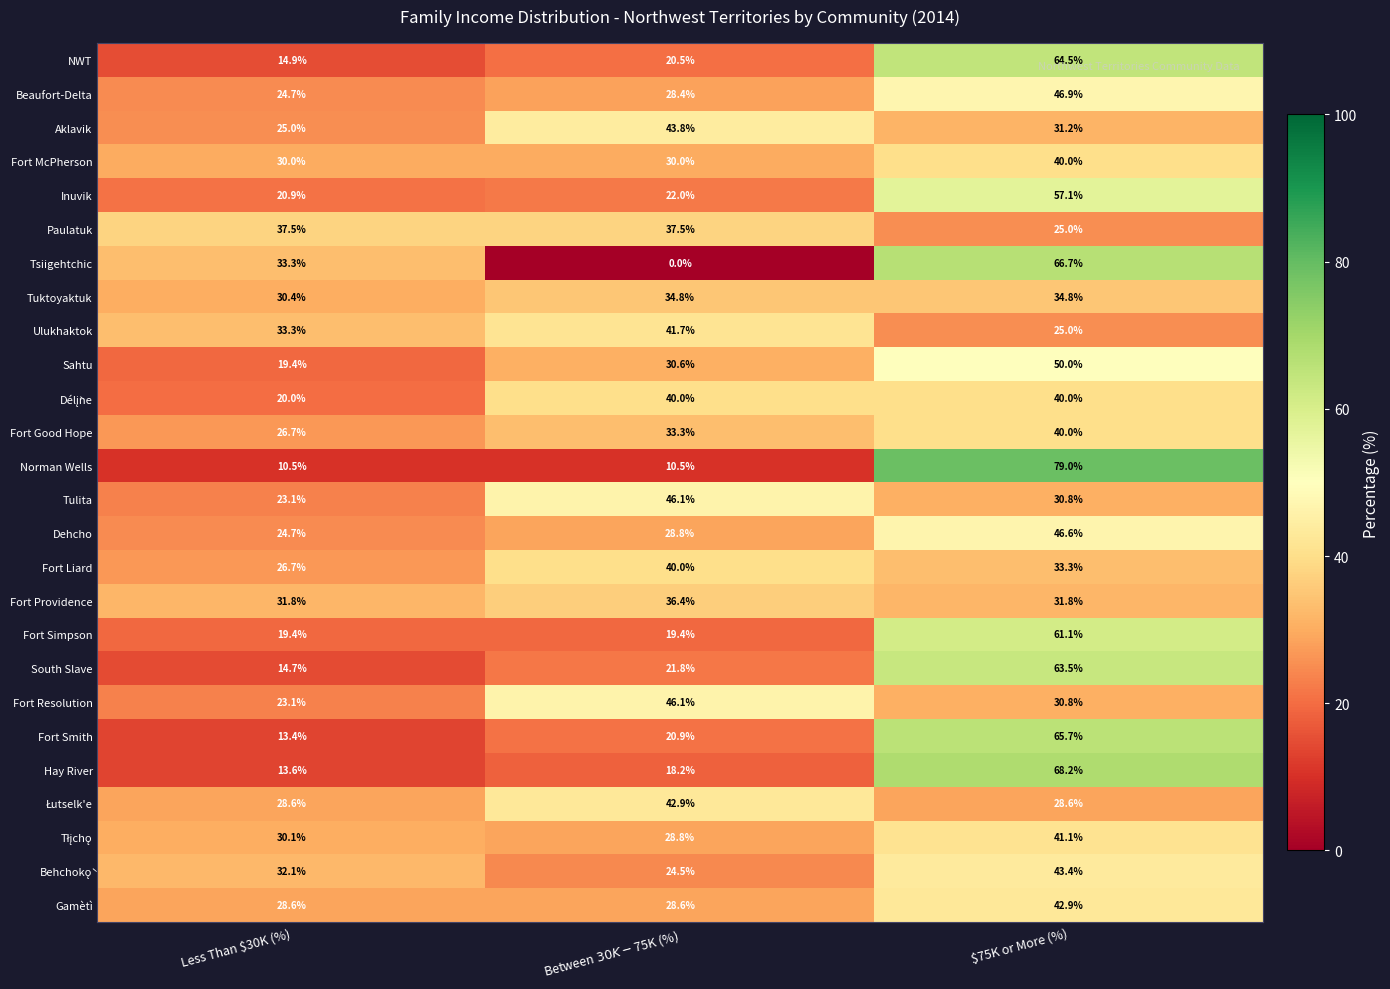

True or false: Fort Liard has a value of 26.7 at Less Than $30K (%).

True